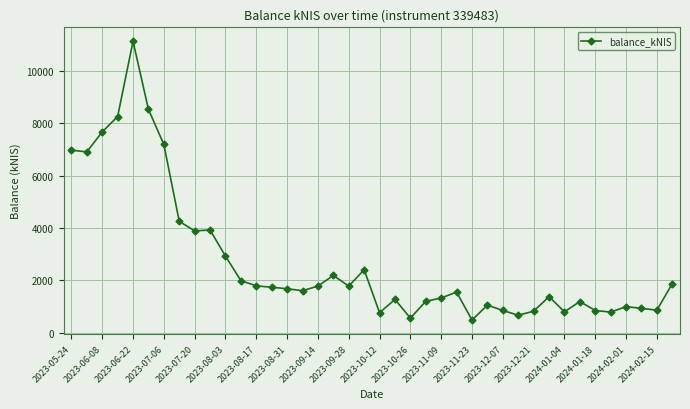

How many lines are shown in the chart?

1